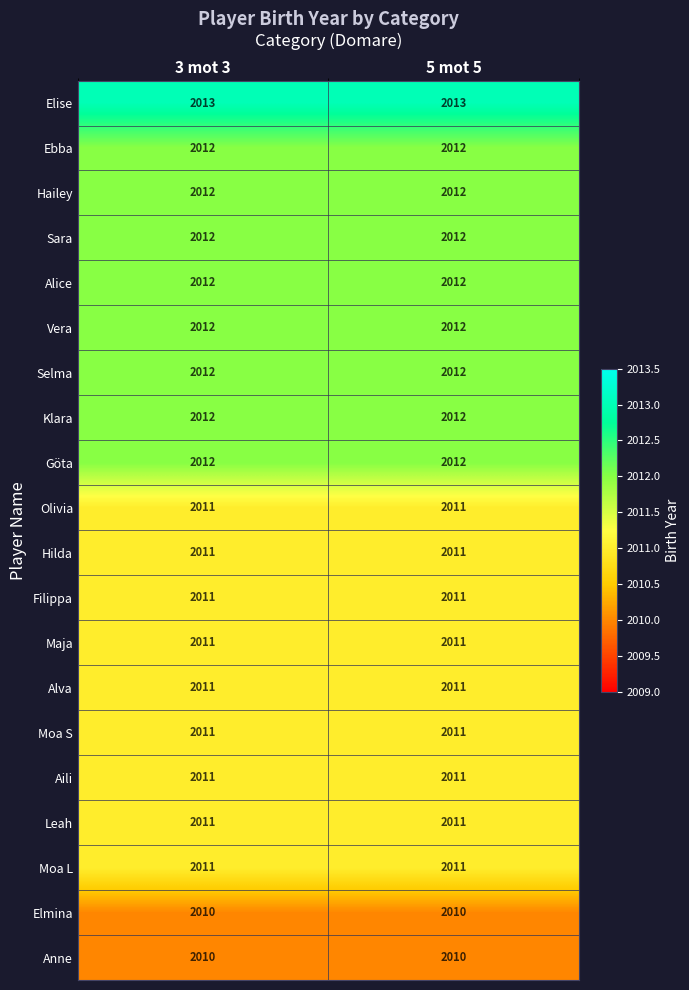

Is it true that Maja equals 2011 at 5 mot 5?

True